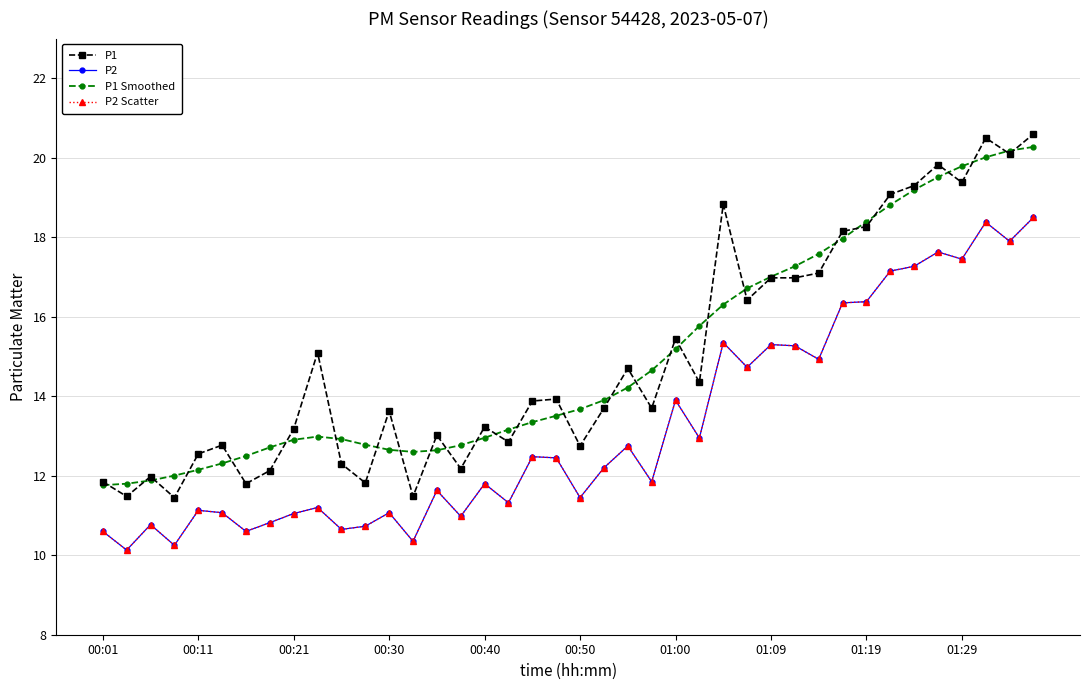

Does the chart have visible grid lines?

Yes